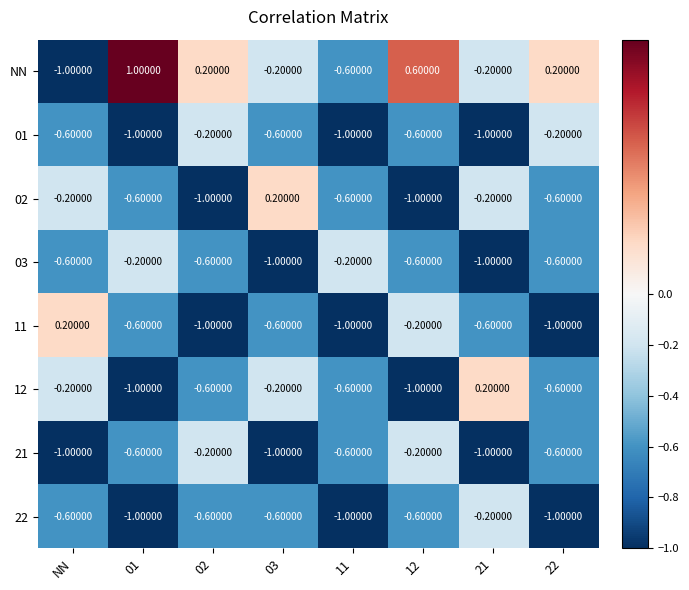

What is the sum of the NN values at NN and 21?

-1.2